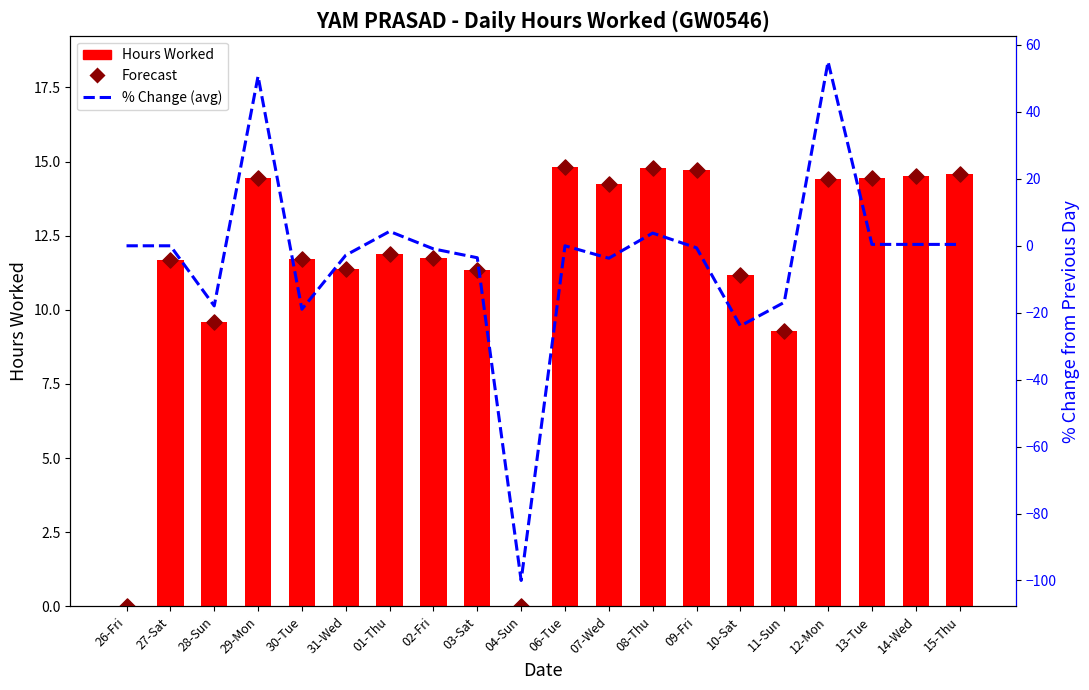

Which series has the widest spread of Y values?

% Change